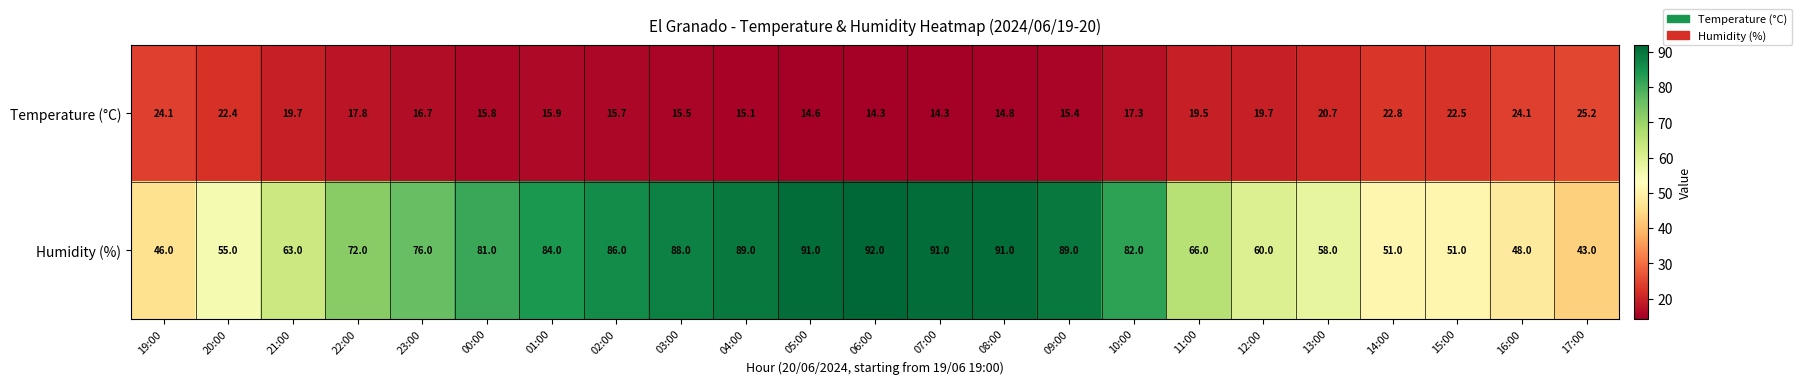

Which category has the highest value in the Temperature (°C) series?

17:00